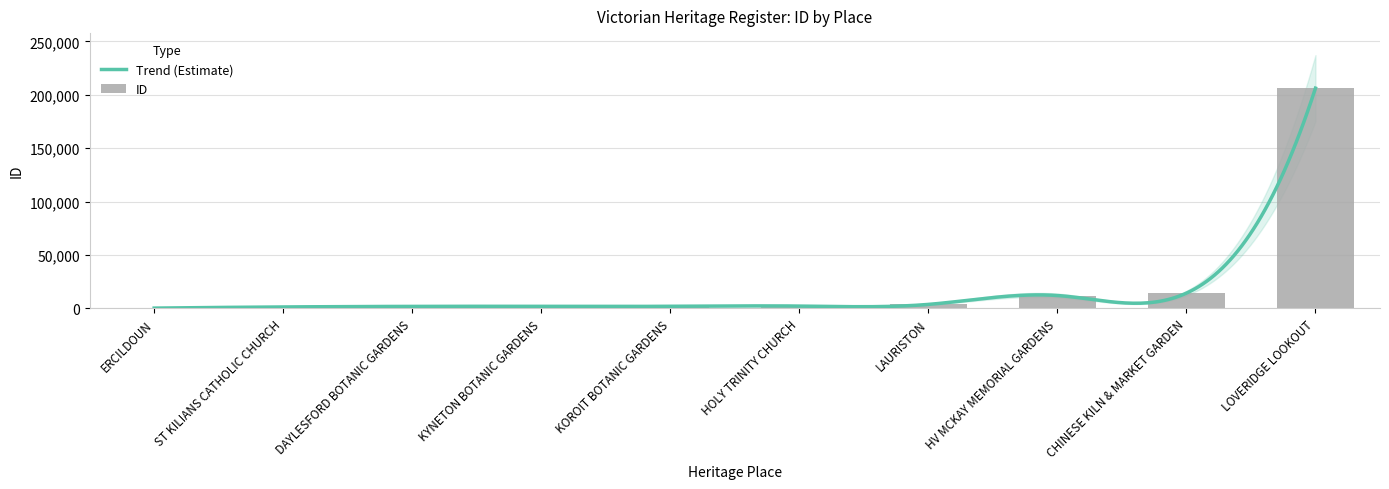

At which label is the value closest to 103213?

CHINESE KILN & MARKET GARDEN